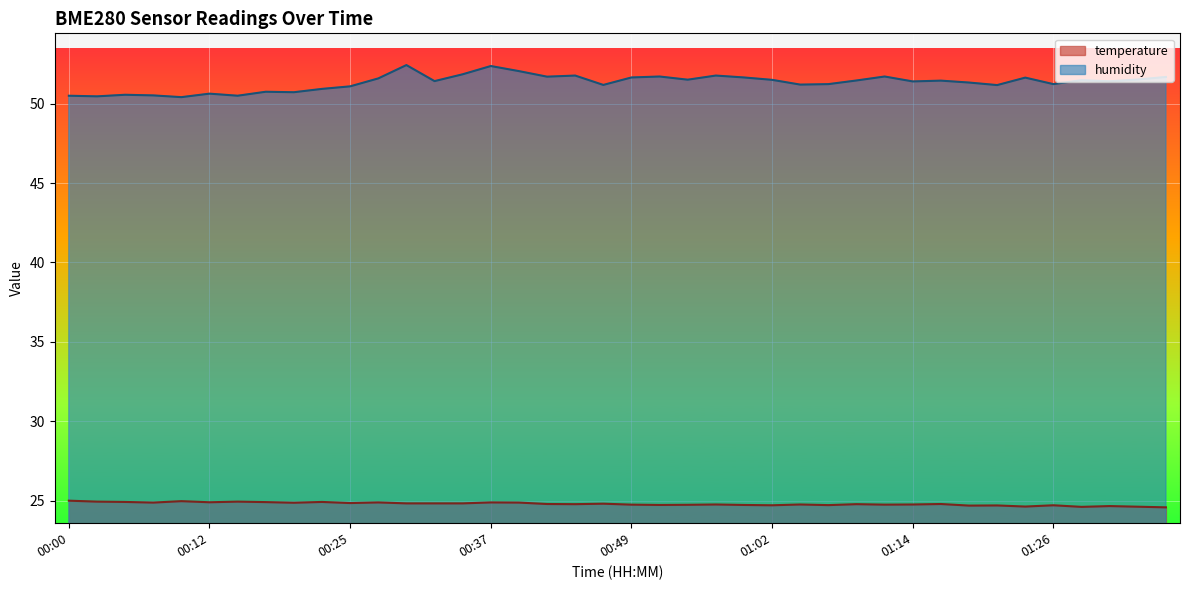

Between 00:49 and 01:36, which series saw the biggest shift?

temperature